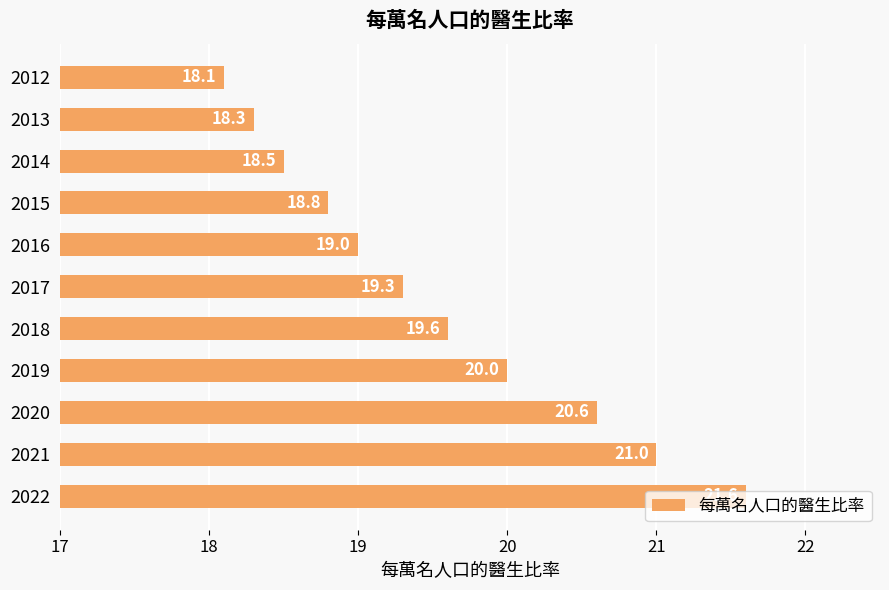

What is the change in value from 2017 to 2019?

+0.7